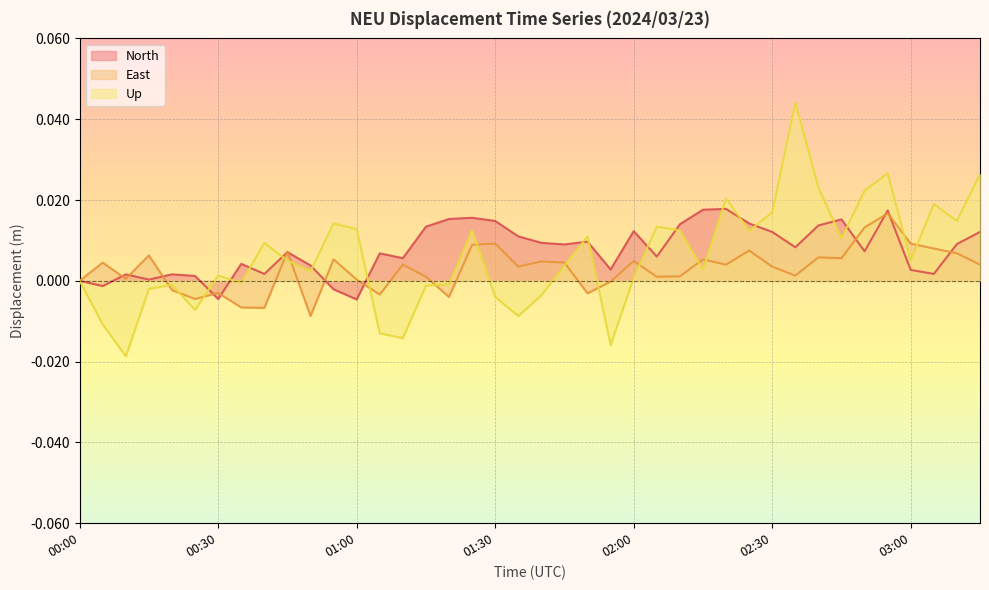

How many times do North and East cross each other?

13